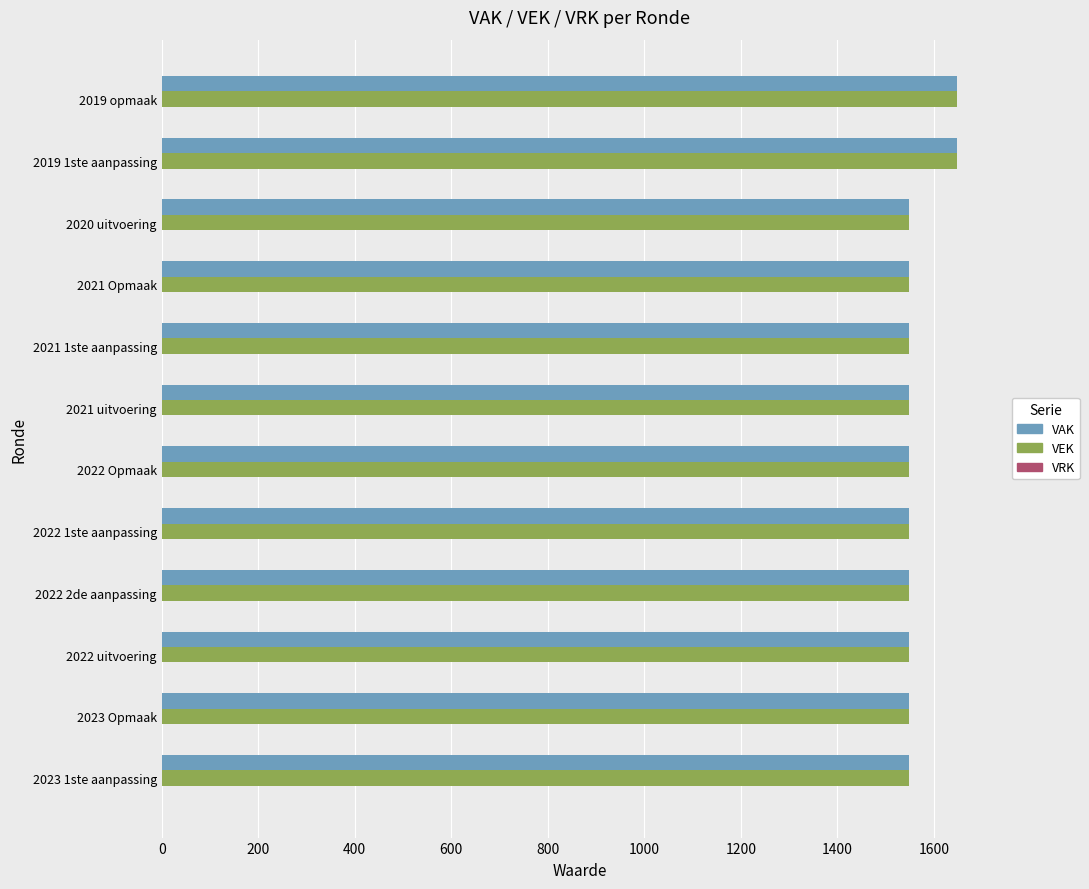

What is the sum of the VEK values at 2023 Opmaak and 2021 1ste aanpassing?

3098